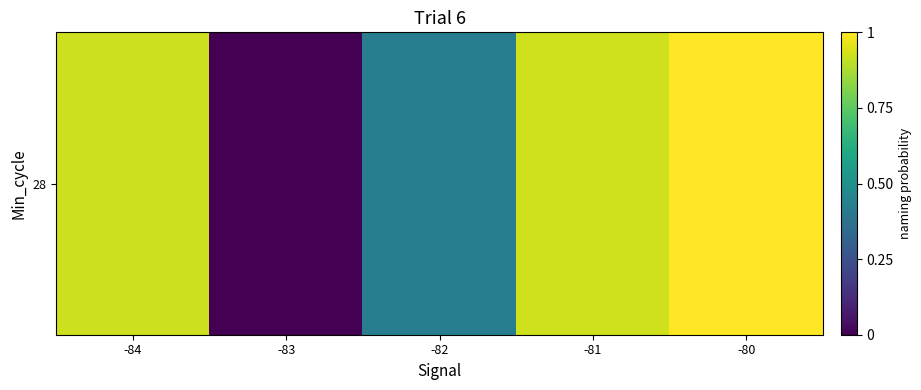

Reading right to left, extract all data points from this chart.

-80=1.0	-81=0.9	-82=0.4	-83=0.0	-84=0.9